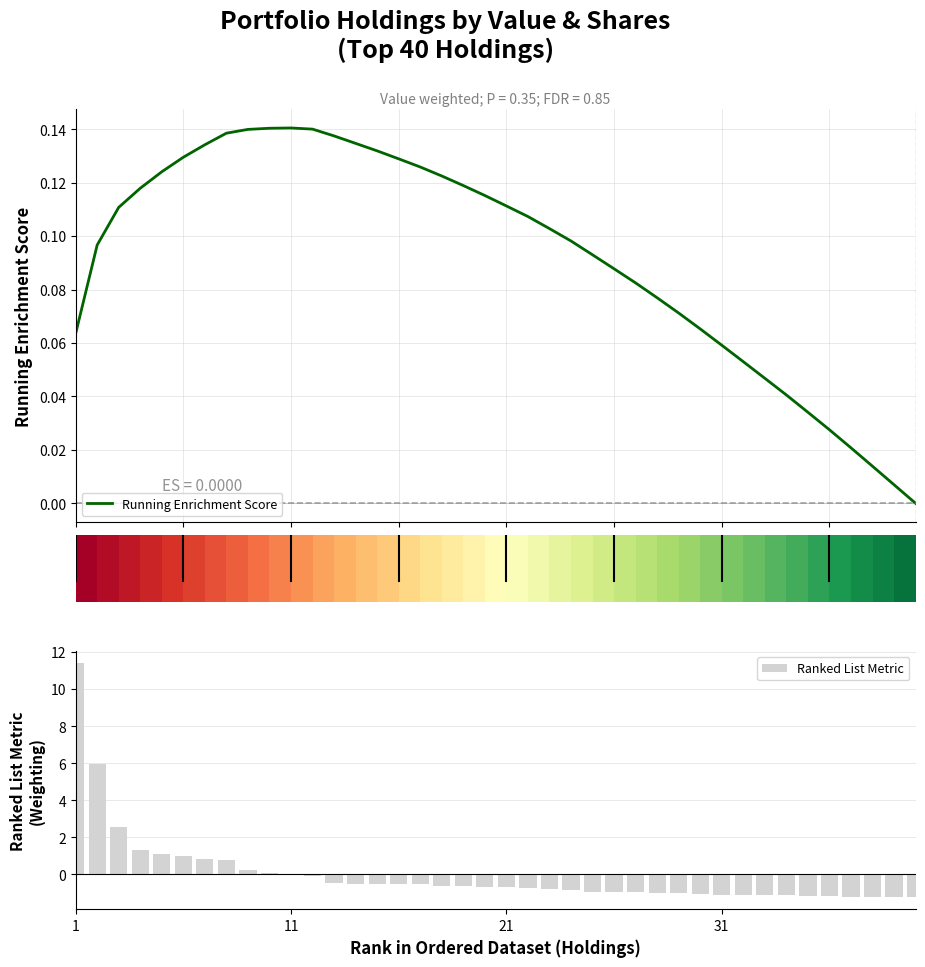

Is the value of Running Enrichment Score at 35 greater than the value of Ranked List Metric at 6?

No